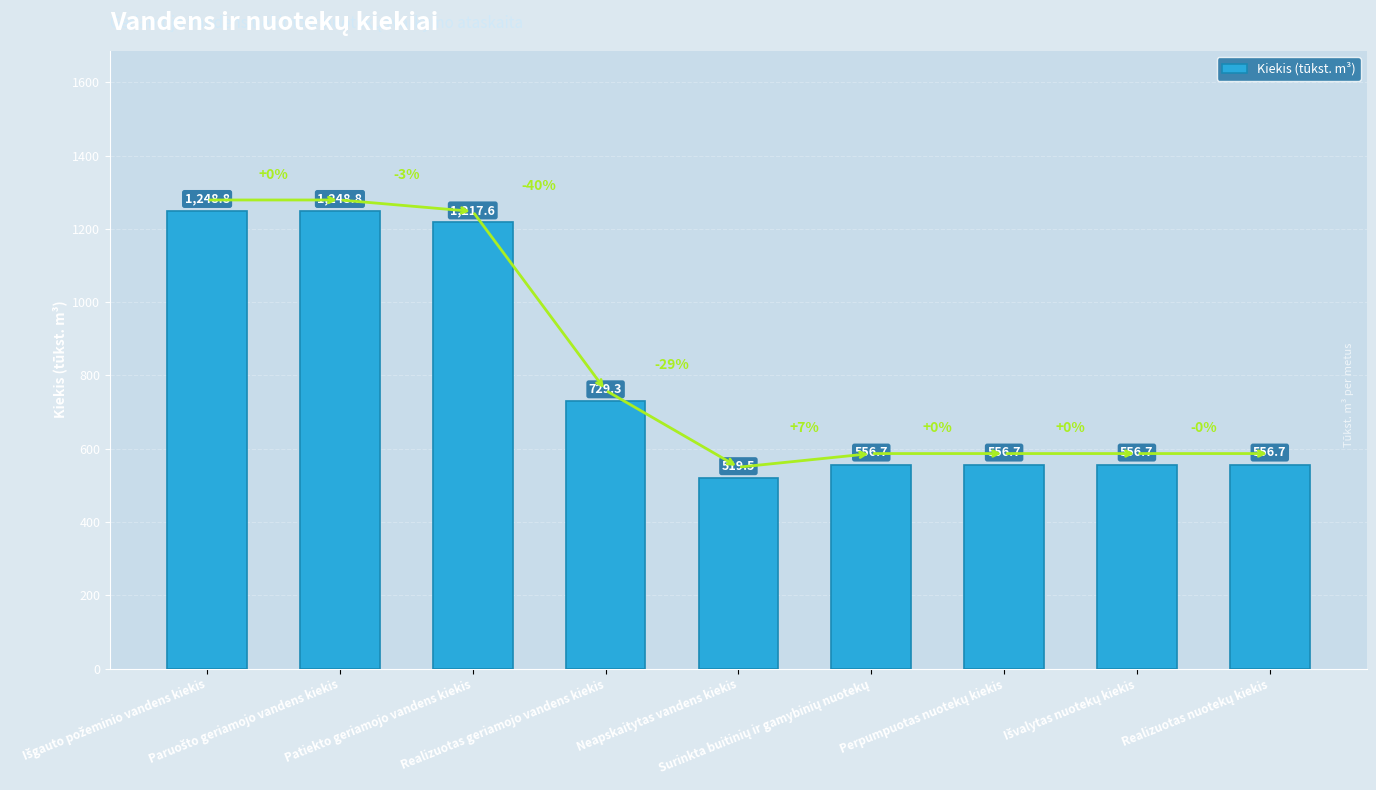

How many categories are shown in the chart?

9